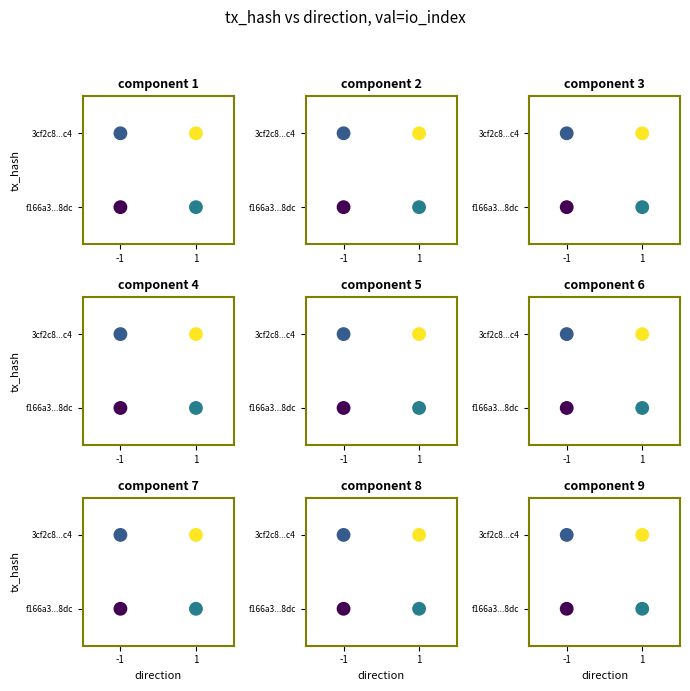

The value of component 6 at 1 is 0. True or false?

False